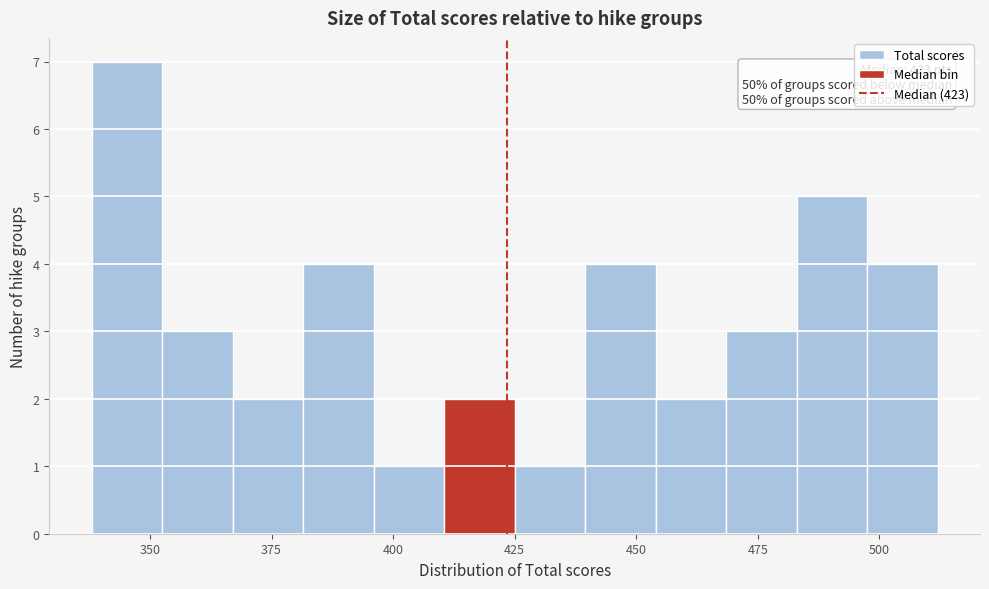

Read against the x-axis, roughly where is the centre of the tallest bar?

345